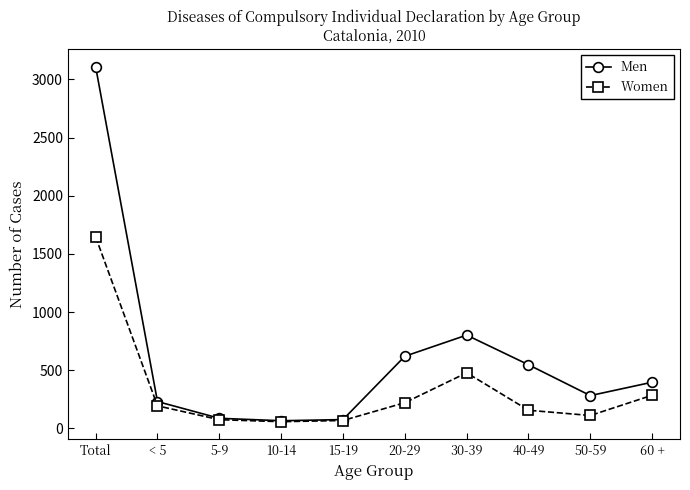

What is the difference between the highest and lowest values at 20-29?

399